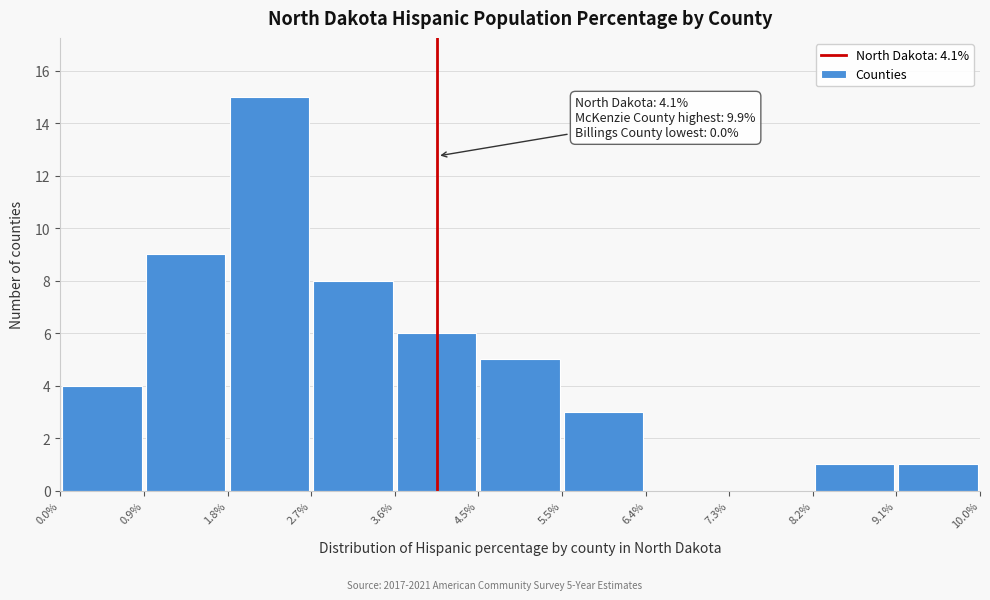

Over which range of the x-axis is the bar tallest?

1.8% to 2.7%